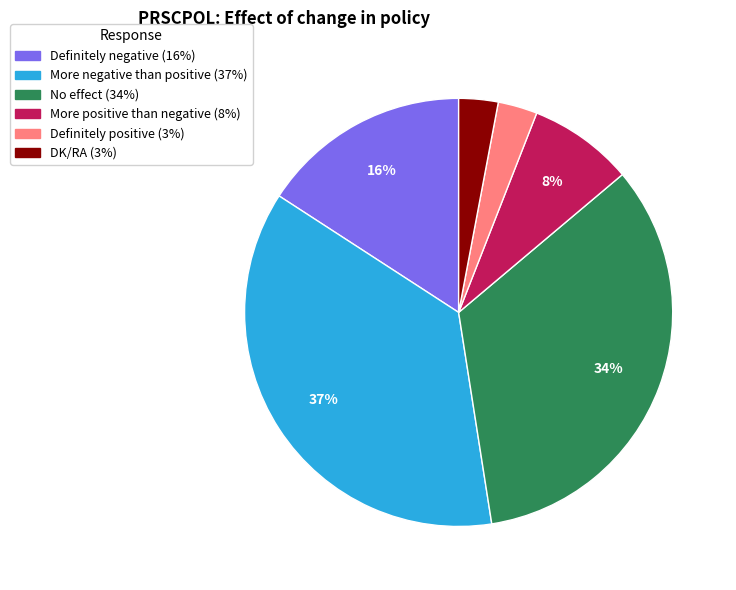

To the nearest percent, what percentage of the pie is Definitely negative?

16%